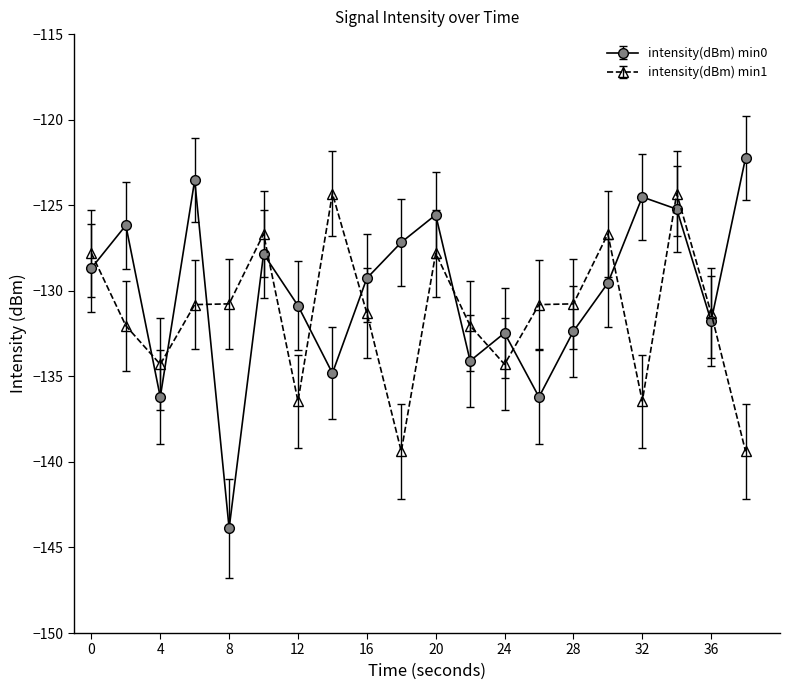

What is the greatest value displayed?

-122.2